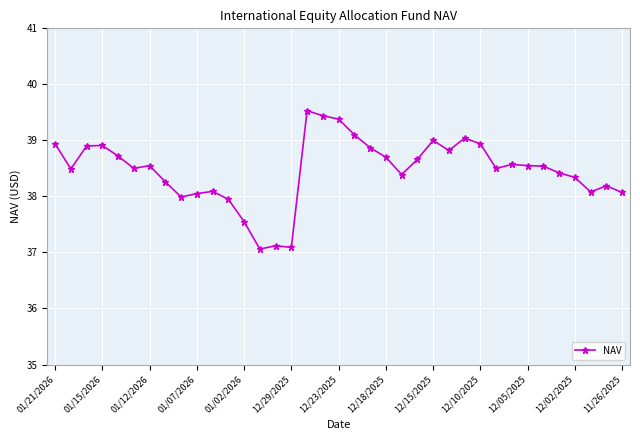

True or false: there are more than 0 points higher than both neighbors.

True